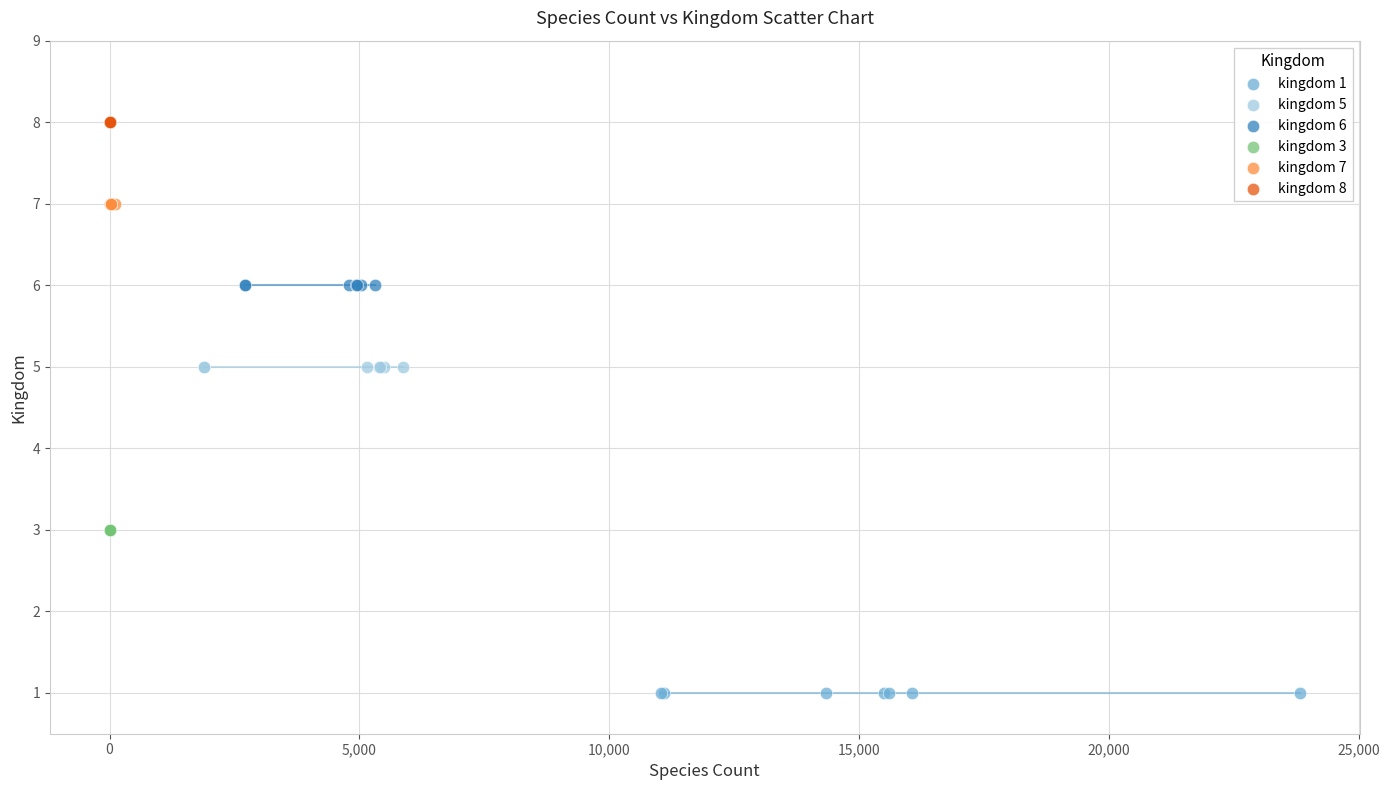

Which series reaches the maximum Y coordinate?

kingdom 8